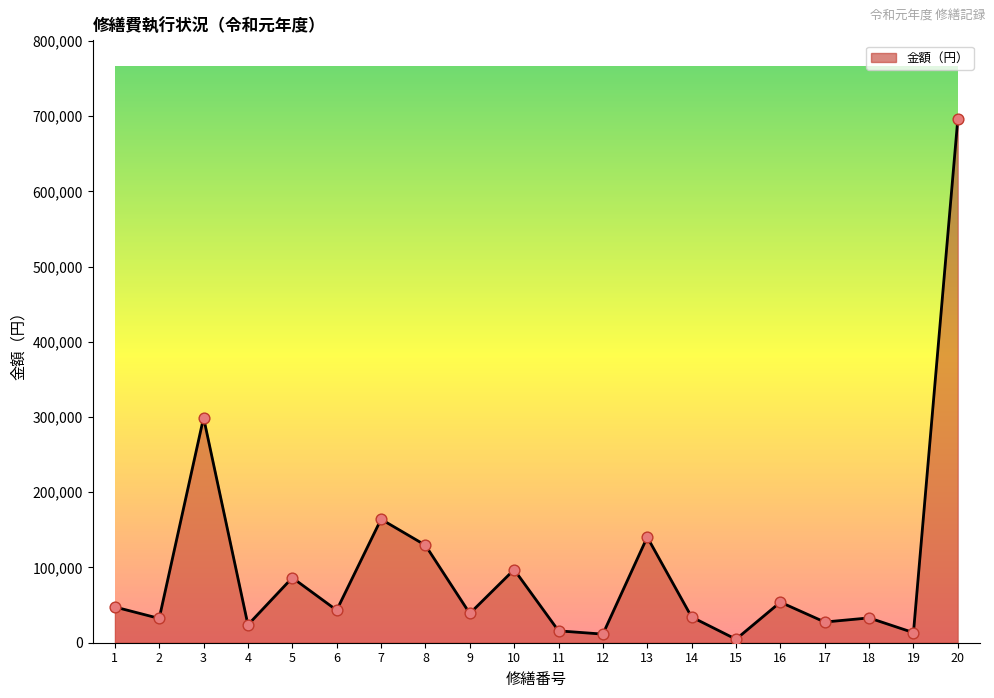

What is the change in value from 13 to 15?

-135780